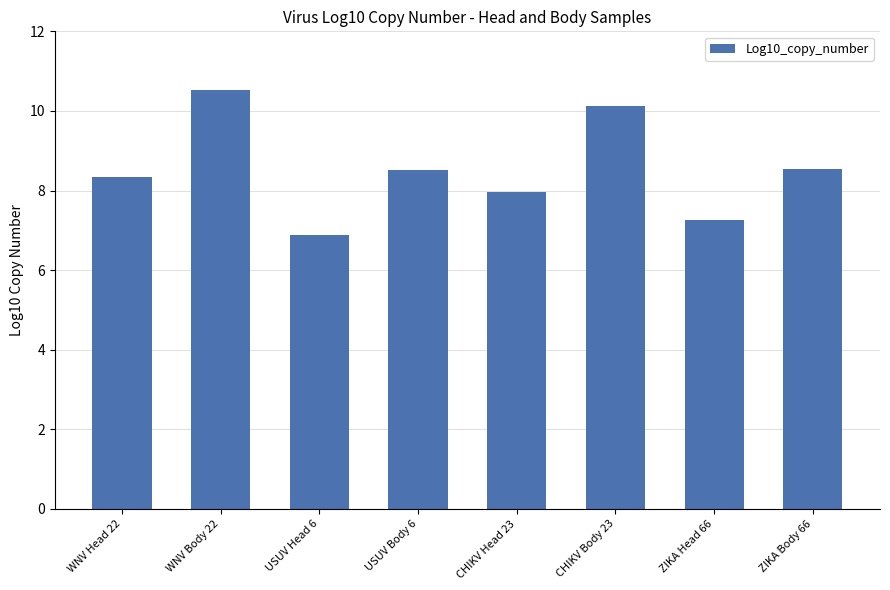

Which category has the lowest value across all series?

USUV Head 6